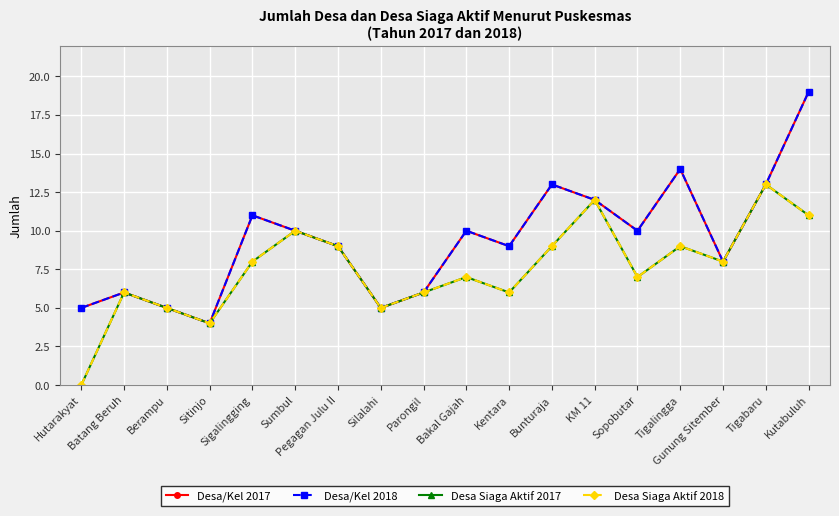

List the series in order of their peak value, lowest first.

Desa Siaga Aktif 2017, Desa Siaga Aktif 2018, Desa/Kel 2017, Desa/Kel 2018